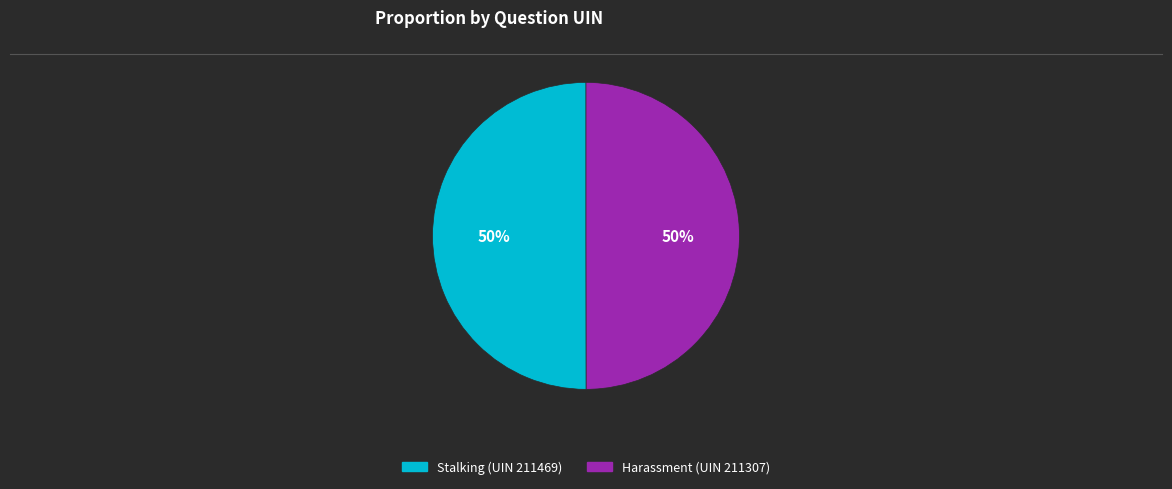

Approximately how many times larger is the value at Harassment (UIN 211307) compared to Stalking (UIN 211469)?

1.0